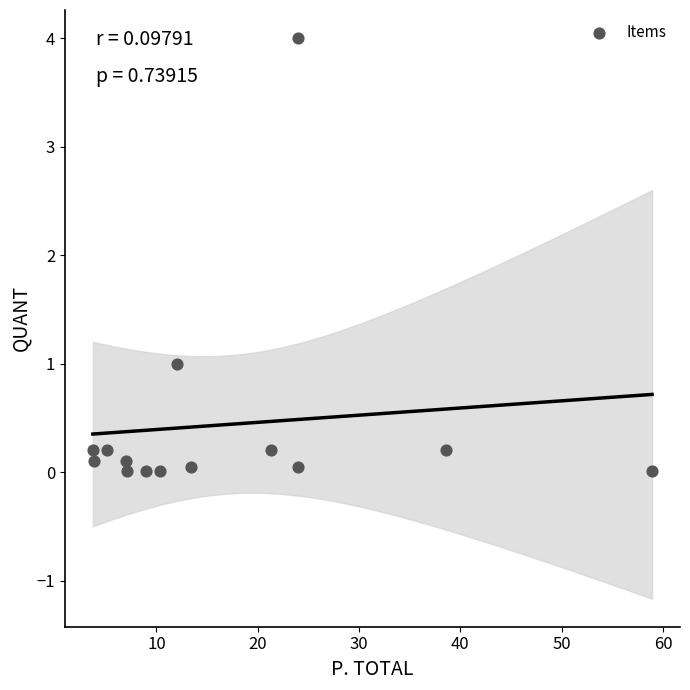

What Y value in the scatter plot is closest to 2?

1.0